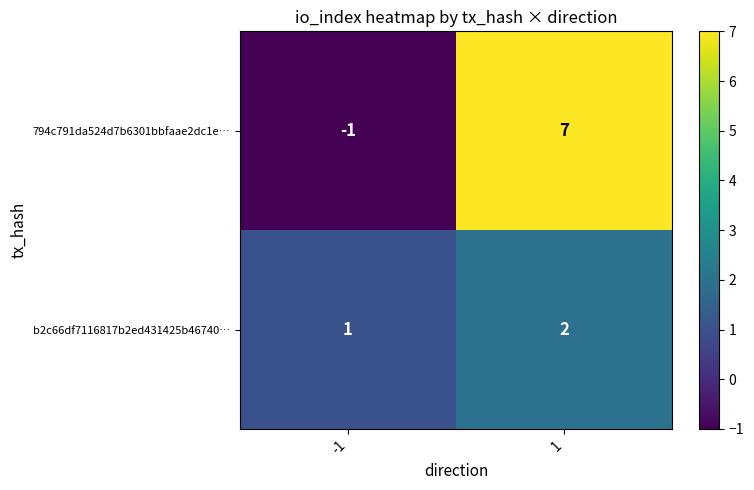

Reading right to left, list all the values displayed in this chart.

794c791da524d7b6301bbfaae2dc1e…: 1=7	-1=-1
b2c66df7116817b2ed431425b46740…: 1=2	-1=1